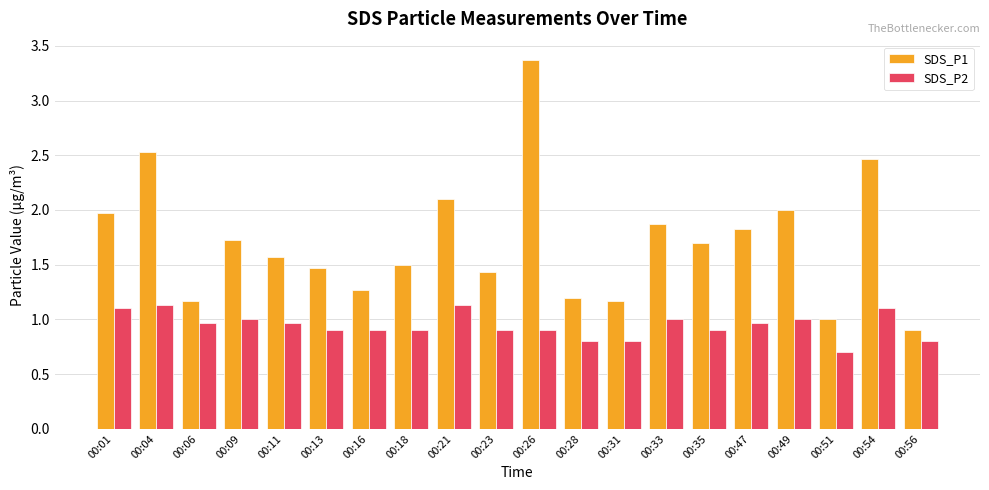

Read the SDS_P1 value at 00:18.

1.5